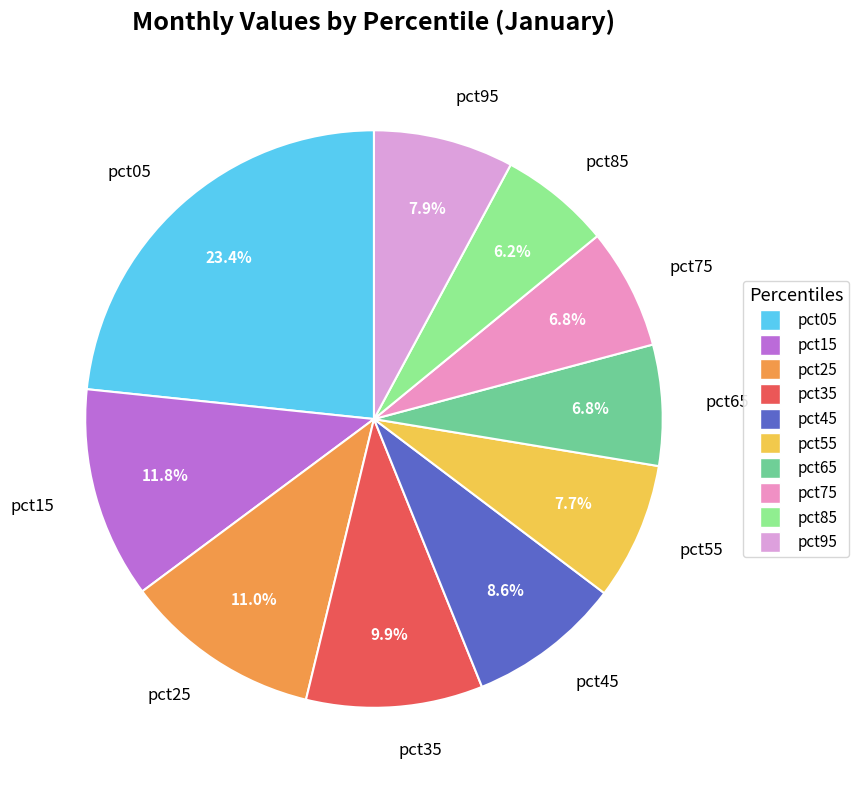

To the nearest percent, what is the difference between the pct35 and pct55 slice percentages?

2%